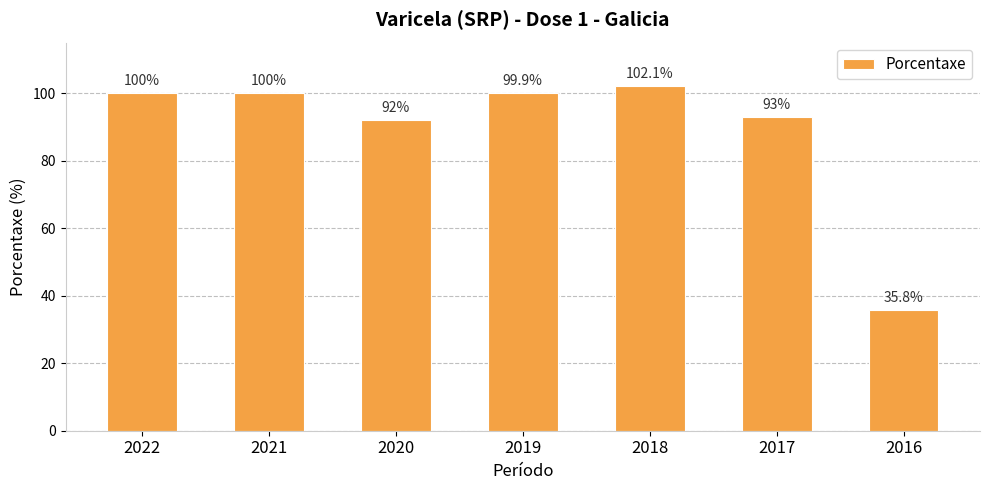

What is the maximum value shown in the chart?

102.1